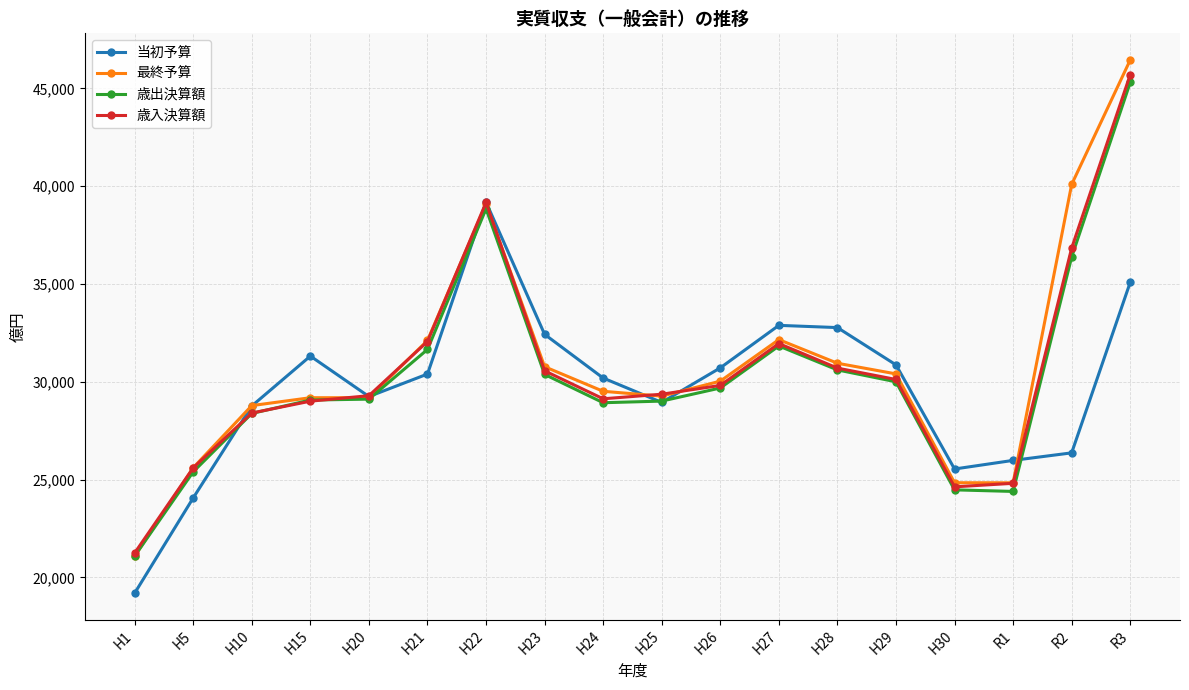

How many series are shown in this chart?

4